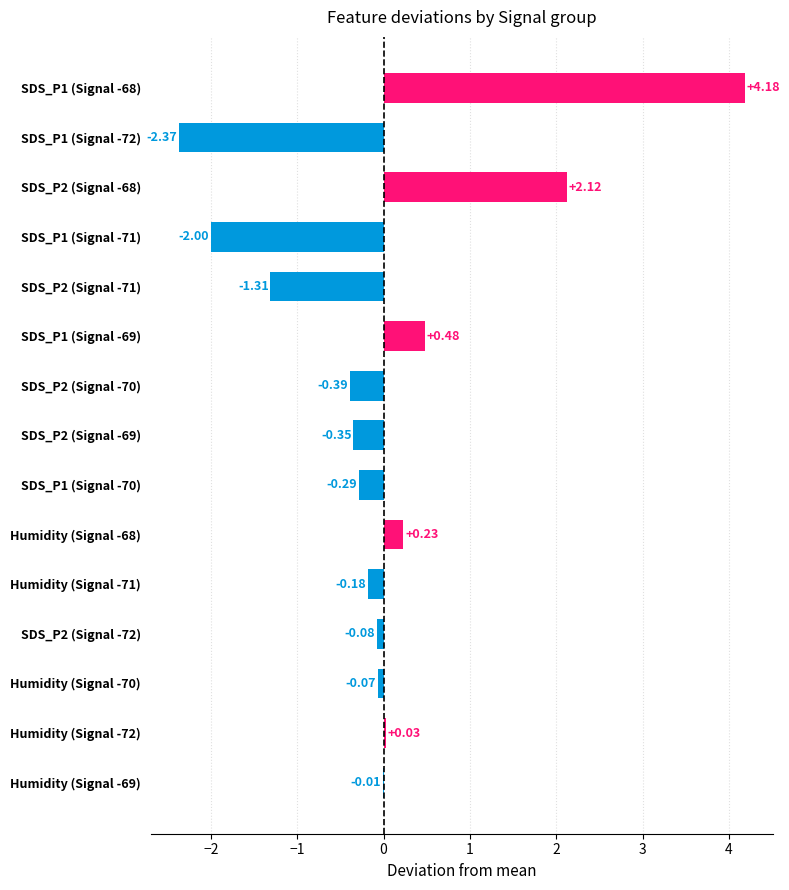

Which has a higher value, SDS_P1 (Signal -70) or SDS_P2 (Signal -70)?

SDS_P1 (Signal -70)